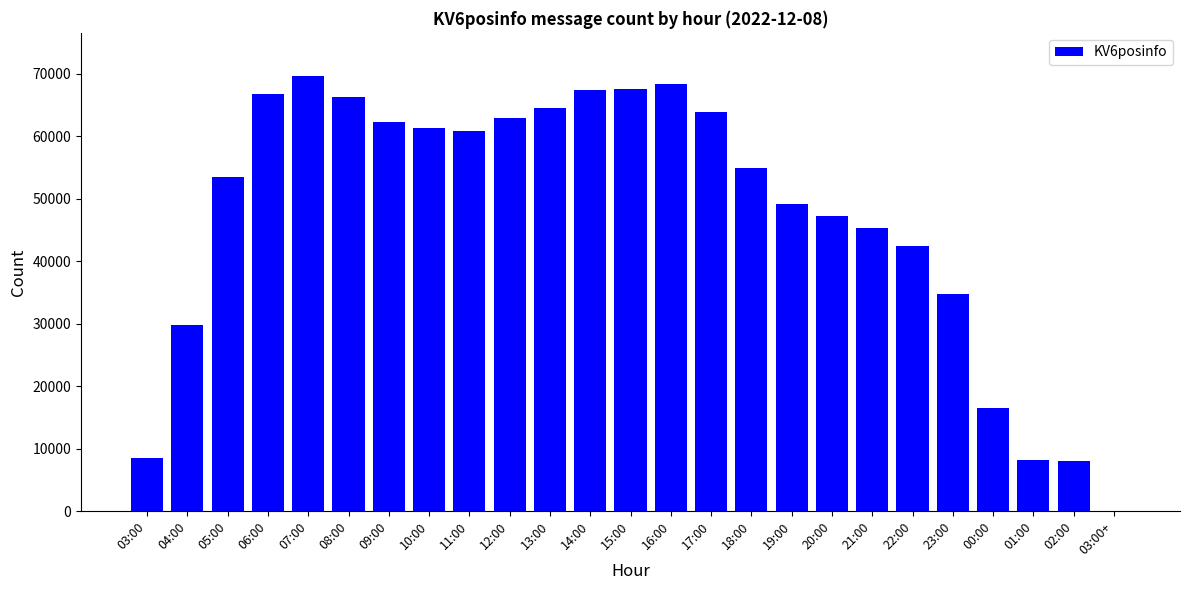

Which has a higher value, 21:00 or 23:00?

21:00